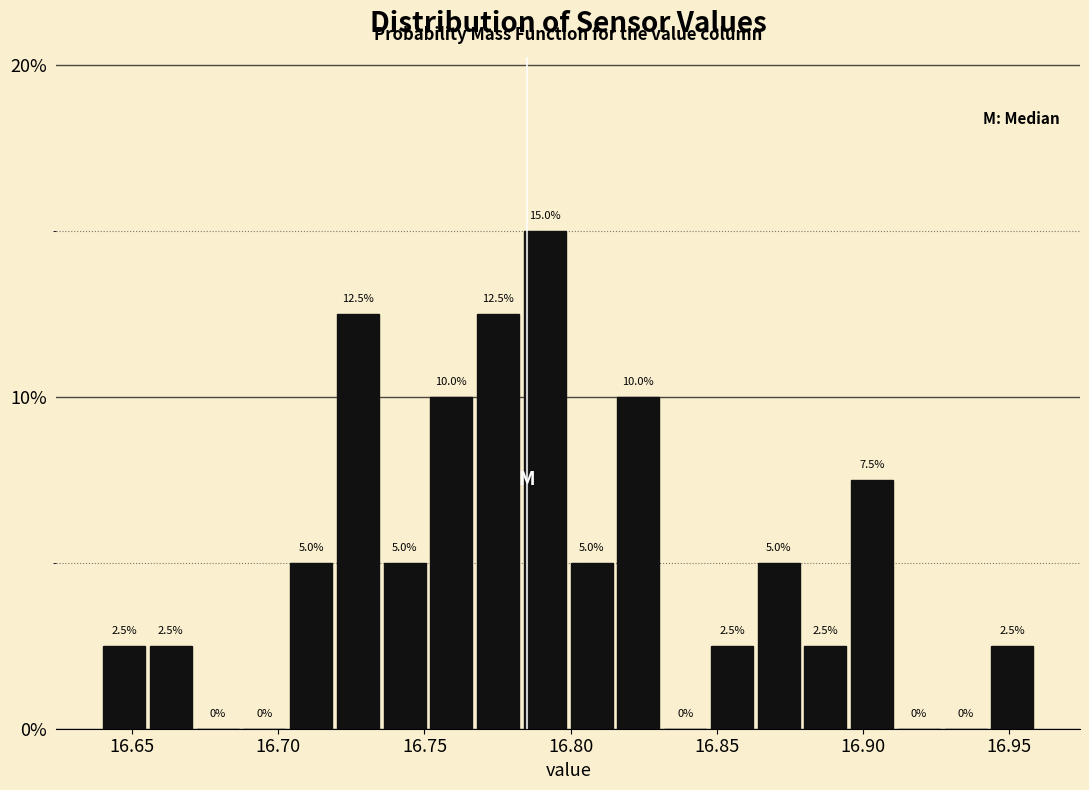

Read against the x-axis, roughly where is the centre of the tallest bar?

16.790